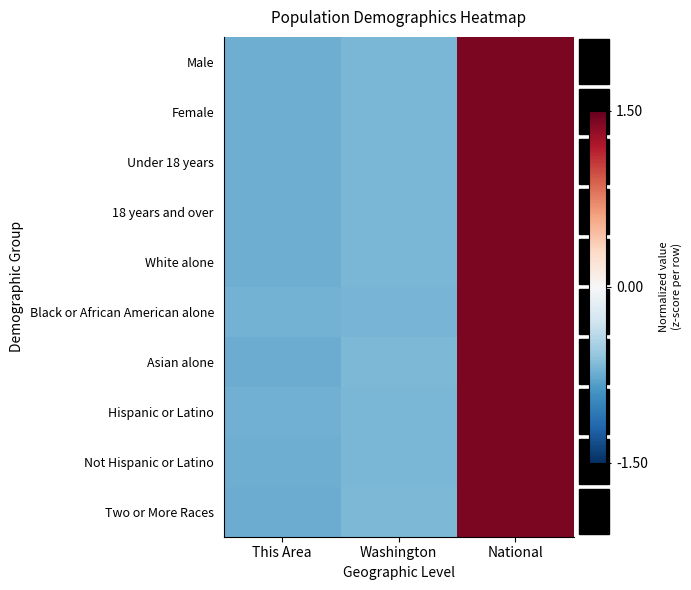

Between Washington and National, which is larger?

National